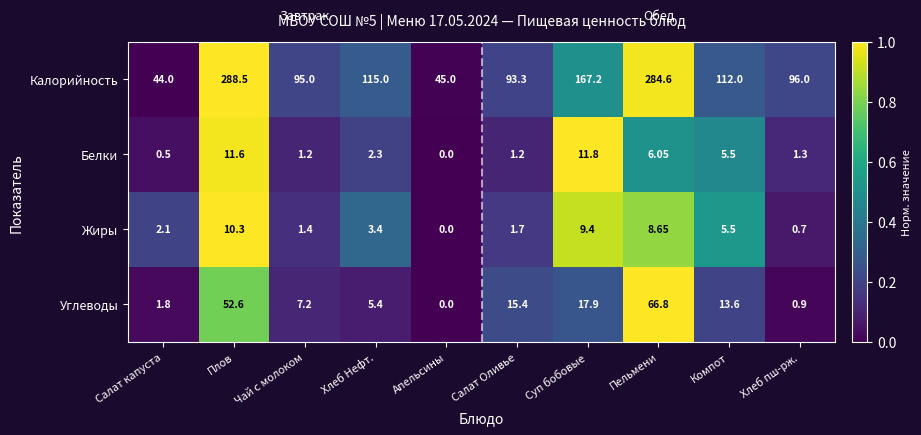

At which label is Белки closest to 5?

Компот